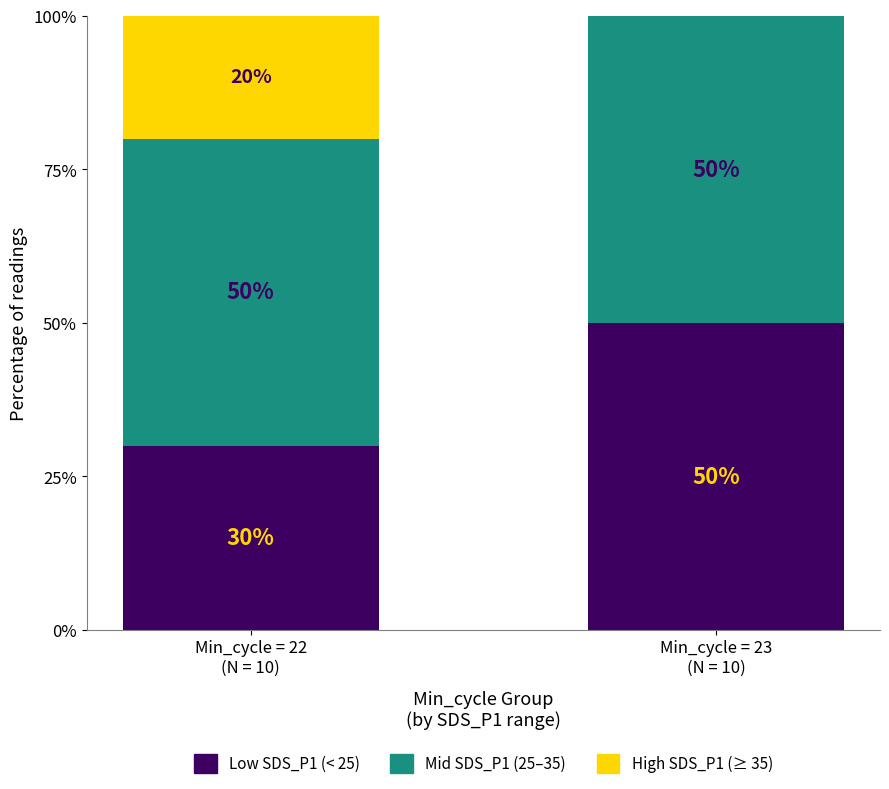

What is the maximum value for Low SDS_P1 (< 25)?

50